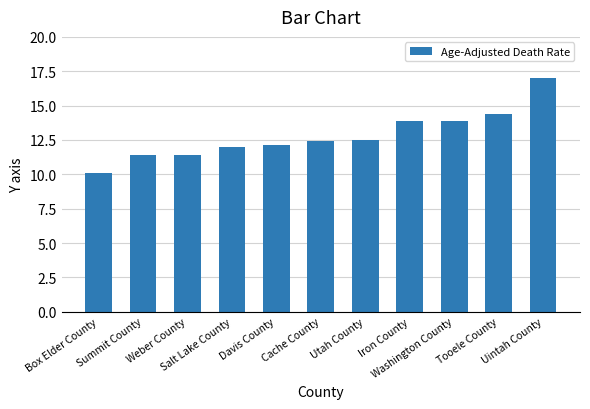

Count the number of data series in this chart.

1